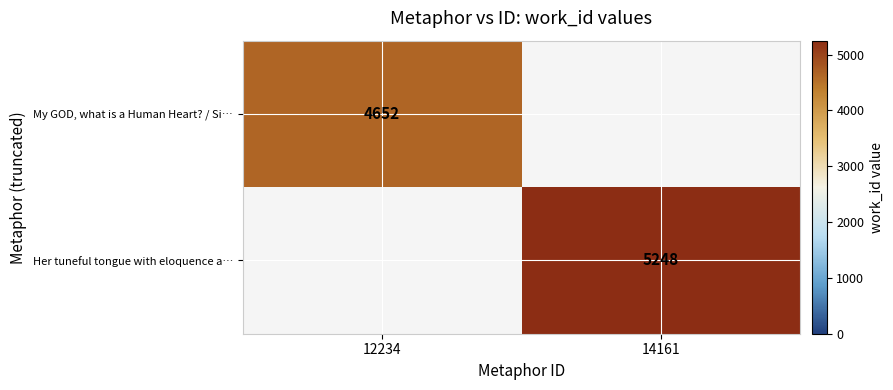

The value of My GOD, what is a Human Heart? / Si… at 12234 is 1377. True or false?

False